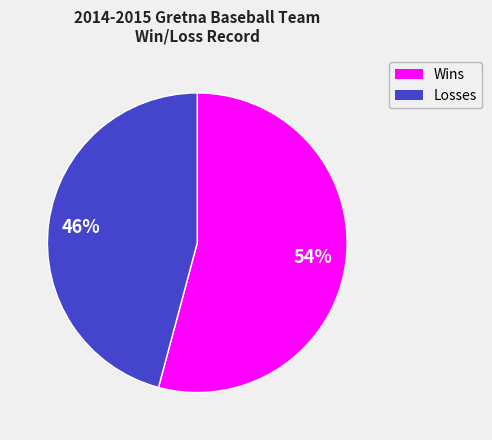

To the nearest percent, what is the combined percentage of Losses and Wins?

100%